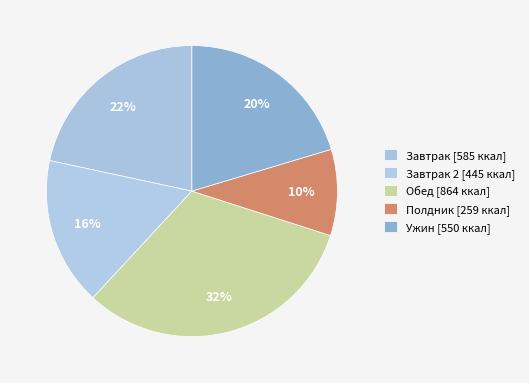

How many slices are in this pie chart?

5